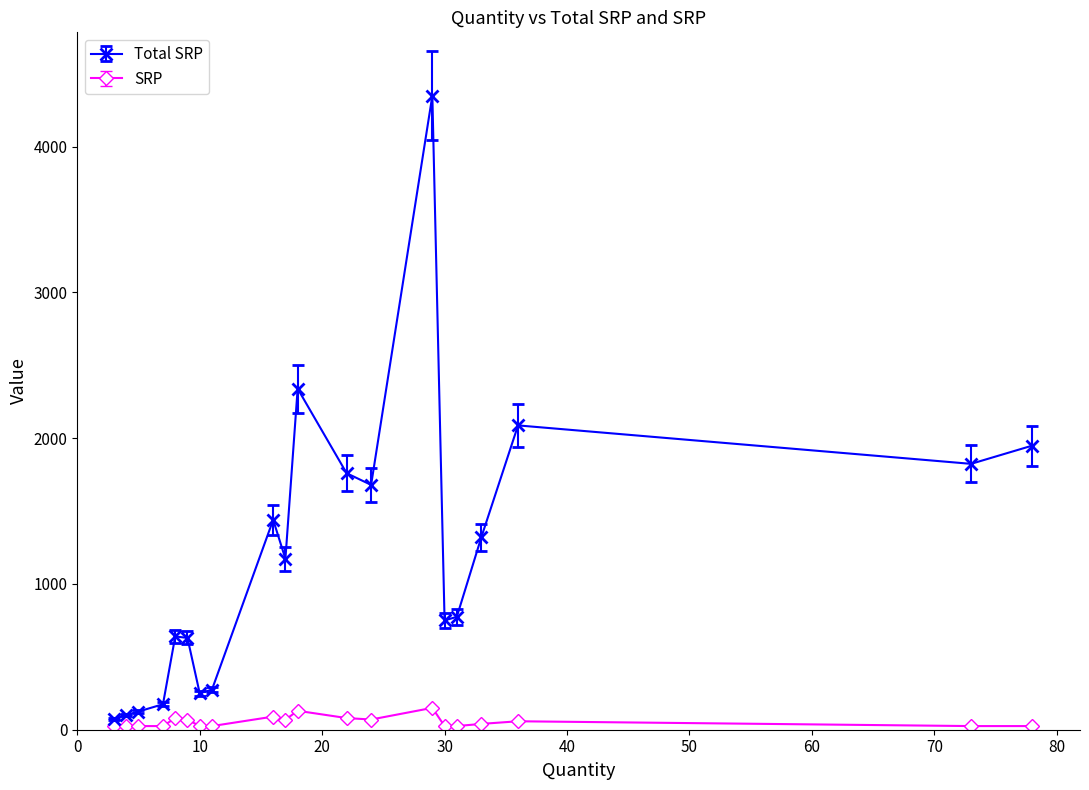

Does the chart have visible grid lines?

No